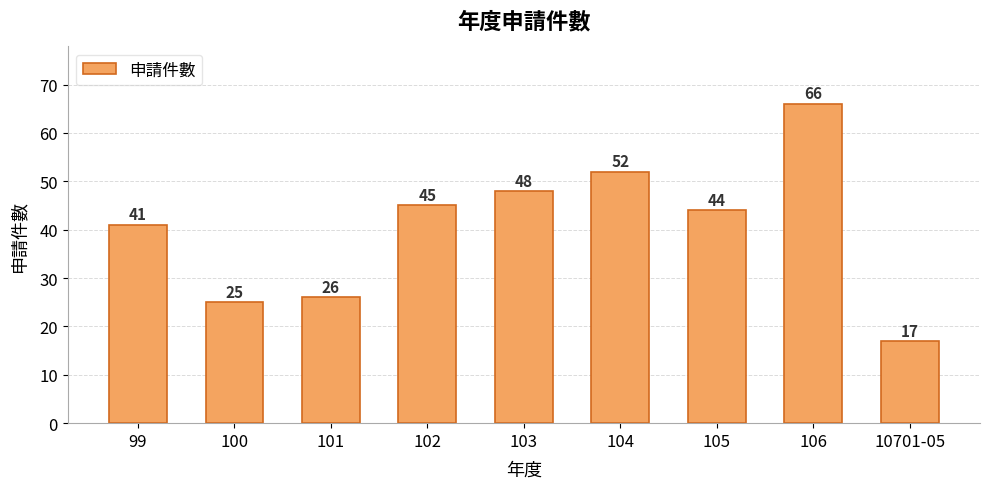

What is the sum of the values at 104 and 102?

97